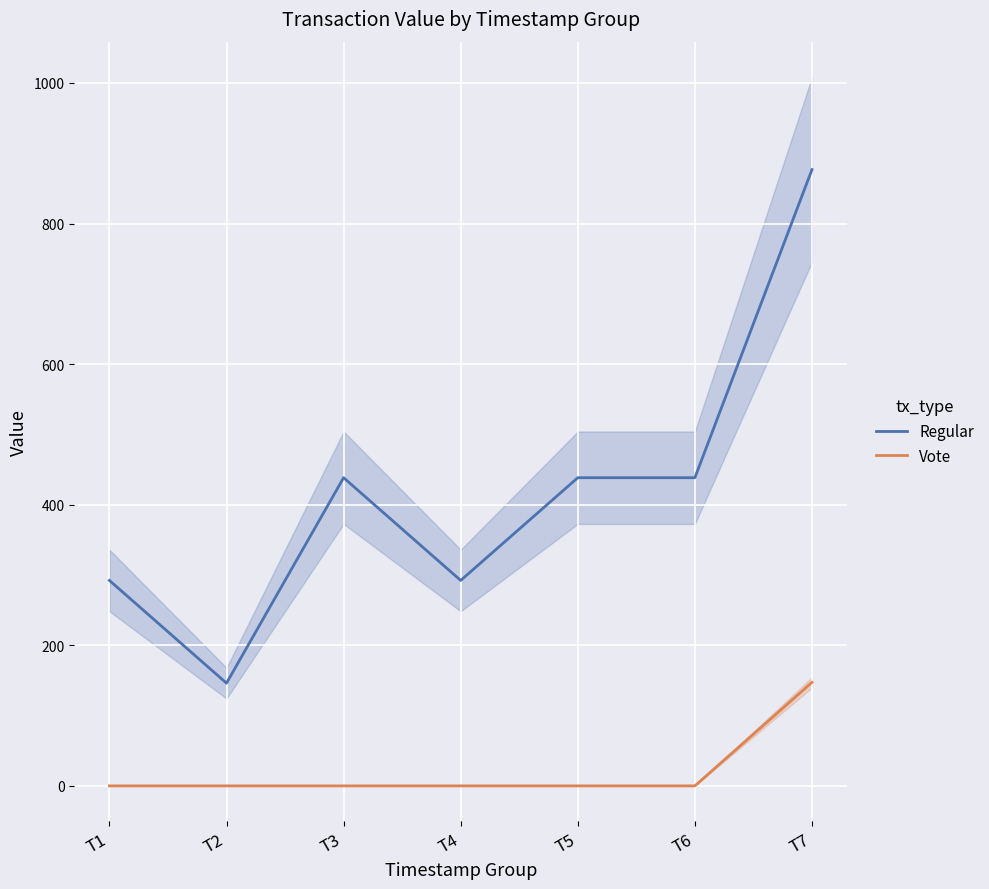

What is the greatest value displayed?

876.8